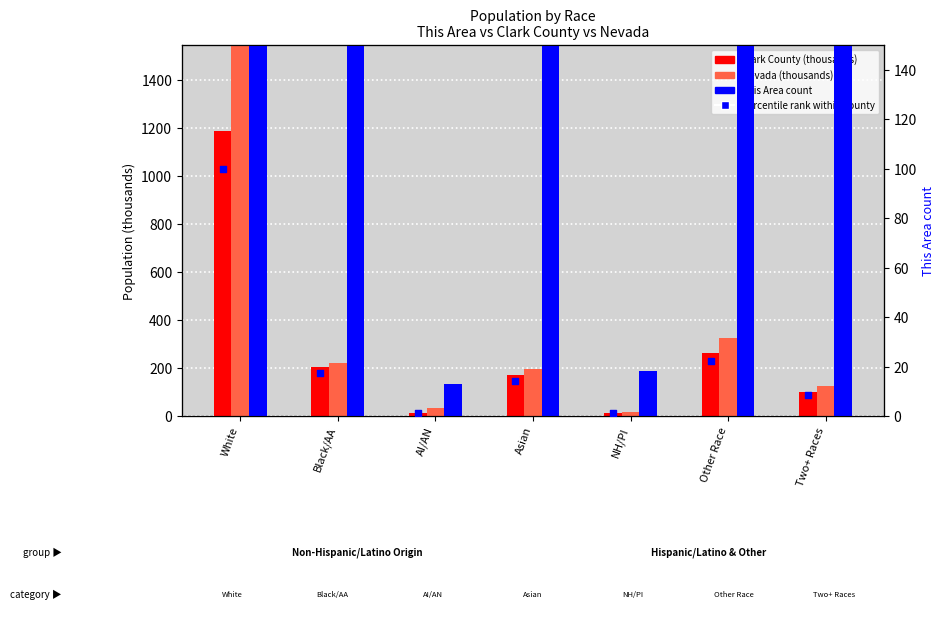

At which category is the sum across all series the highest?

White